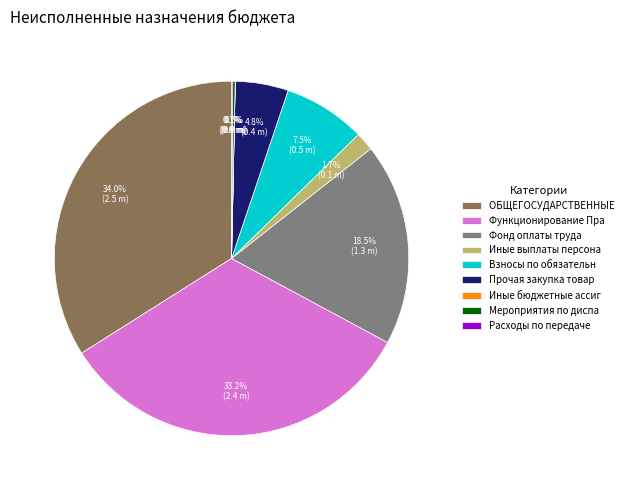

Which category has the biggest portion of the pie?

ОБЩЕГОСУДАРСТВЕННЫЕ